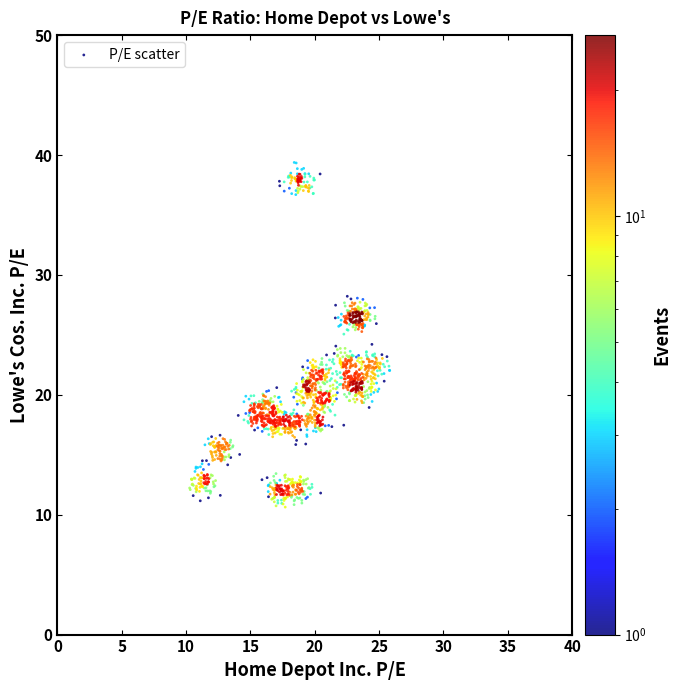

What is the range of X values (max minus min)?

15.5